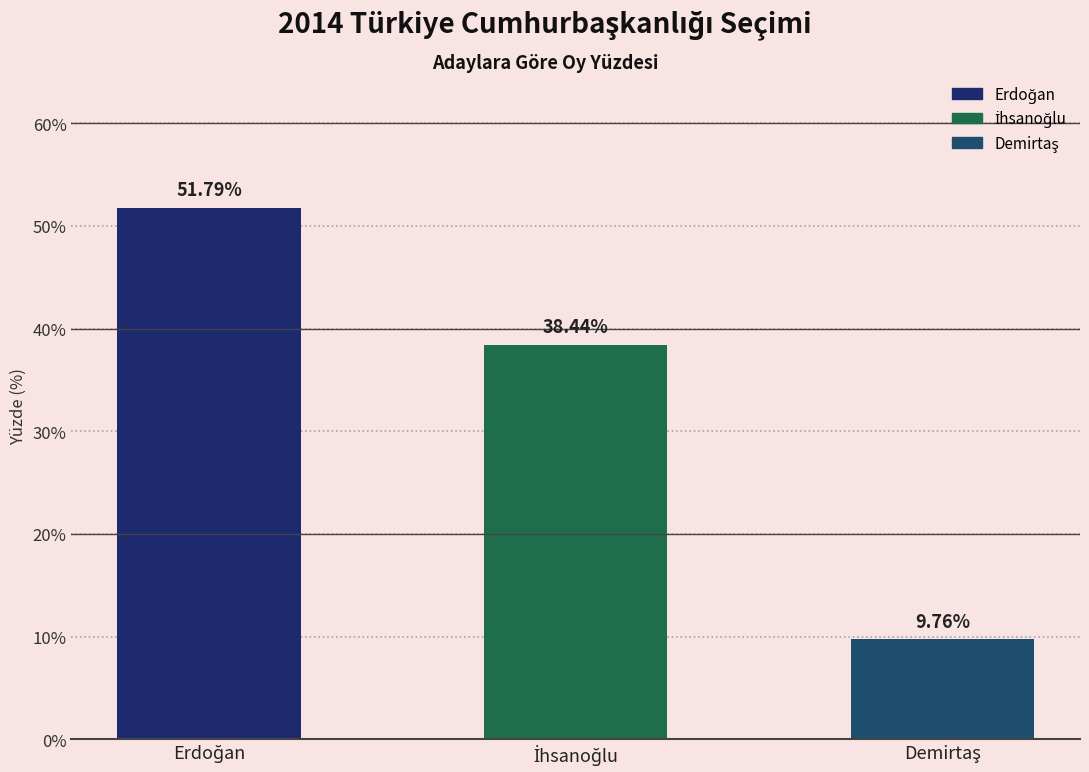

Count the number of categories in the chart.

3